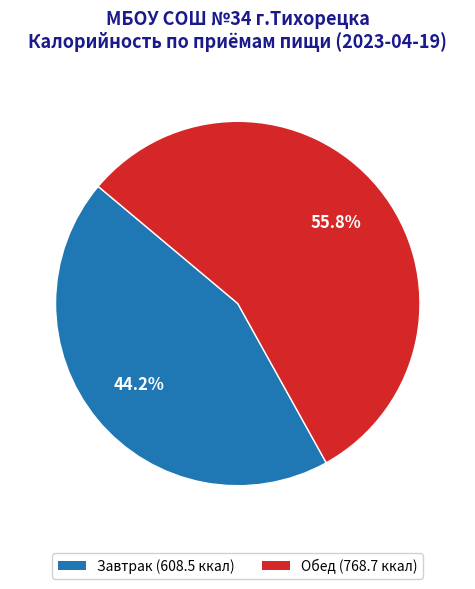

Which slice represents more than half of the pie?

Обед